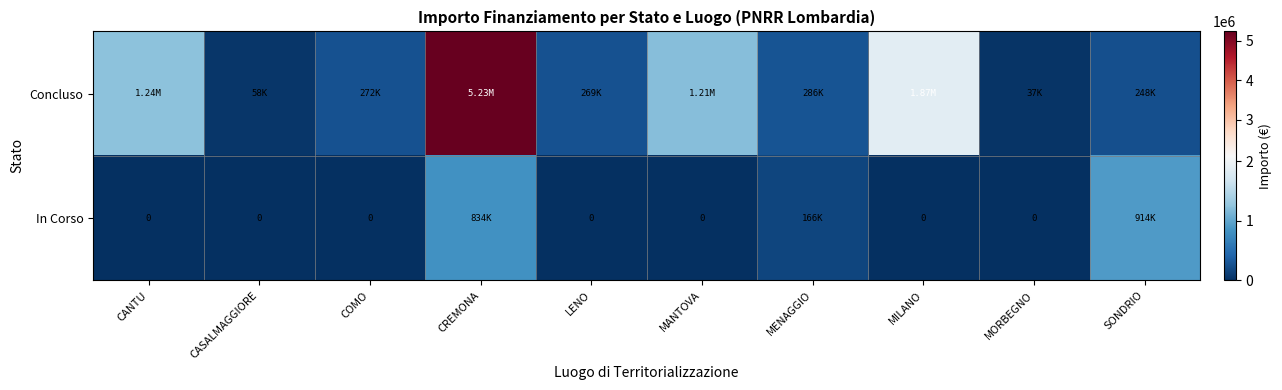

At which label is In Corso closest to 457000?

MENAGGIO